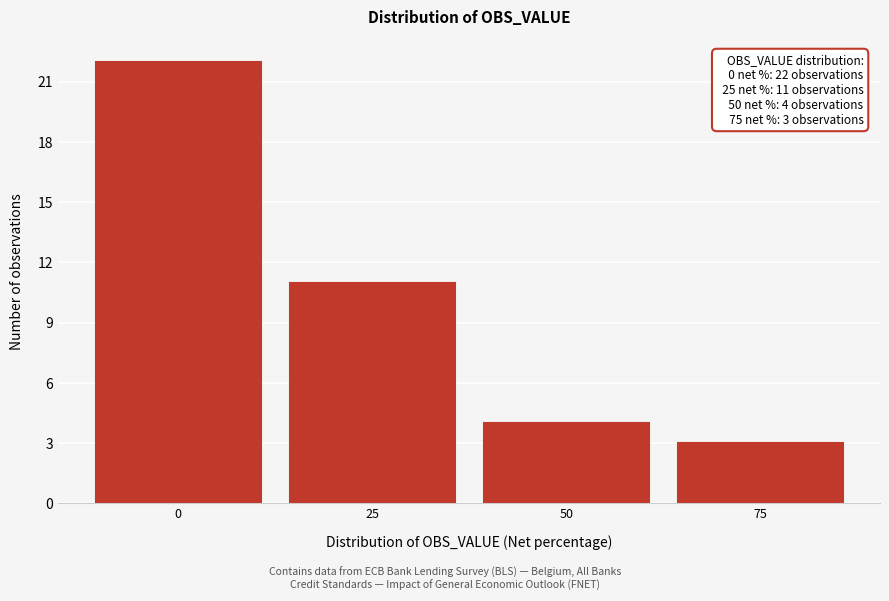

Over which range of the x-axis is the bar tallest?

-12.5 to 12.5